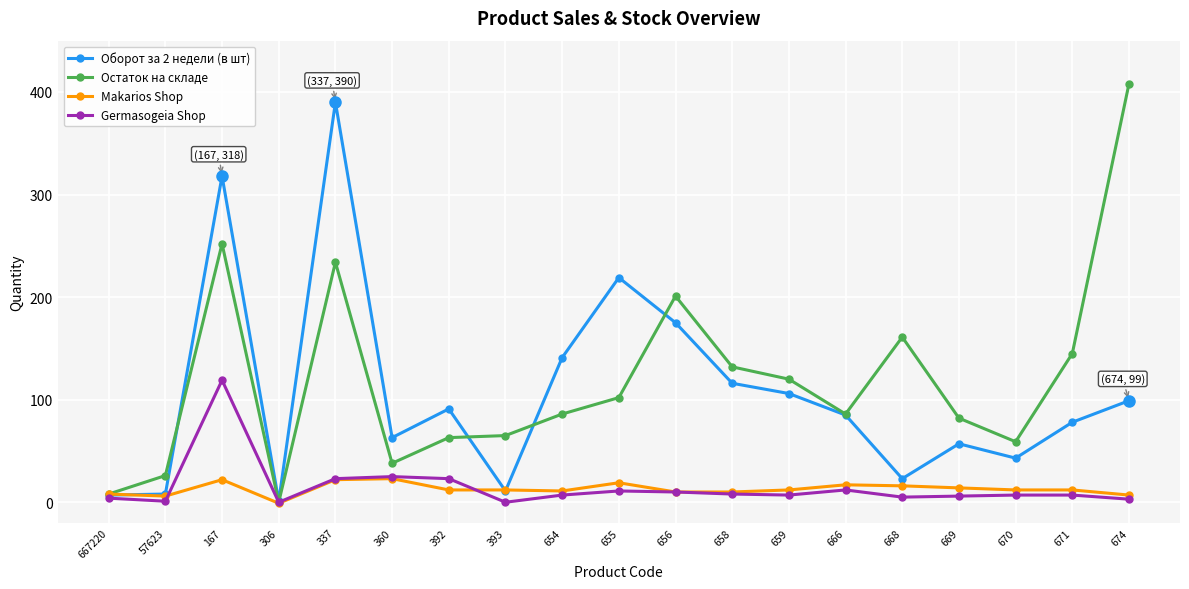

Which category has the highest value across all series?

674